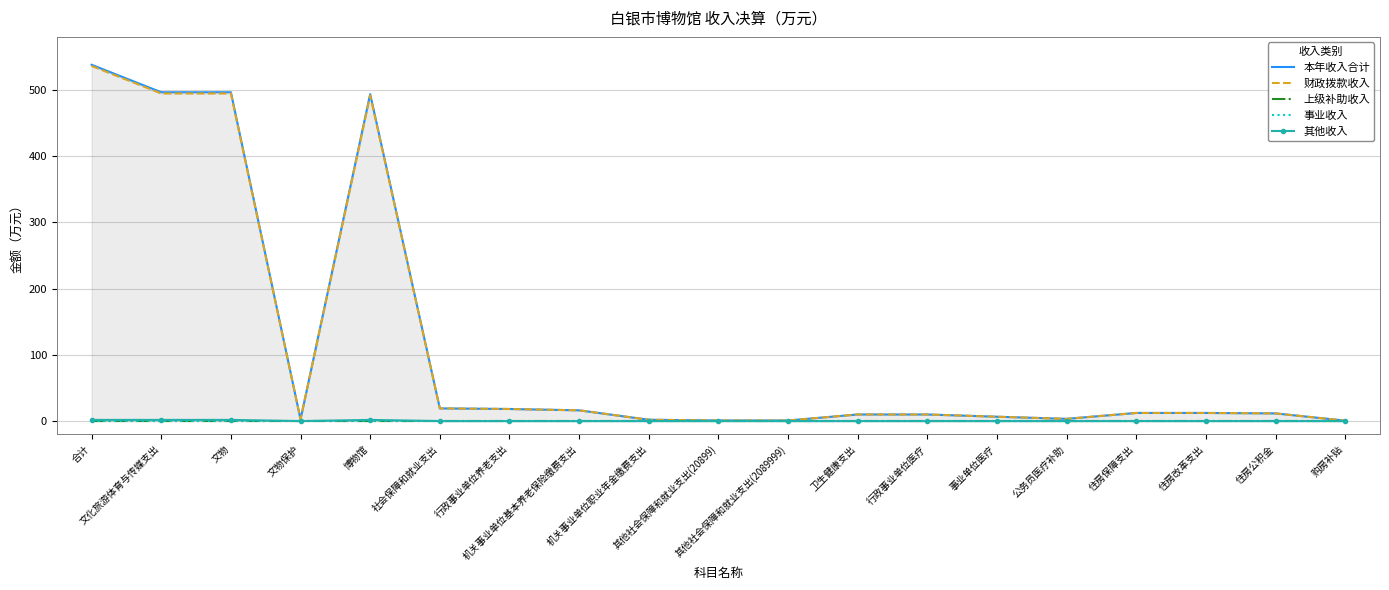

The value of 财政拨款收入 at 其他社会保障和就业支出(2089999) is 1.6. True or false?

False